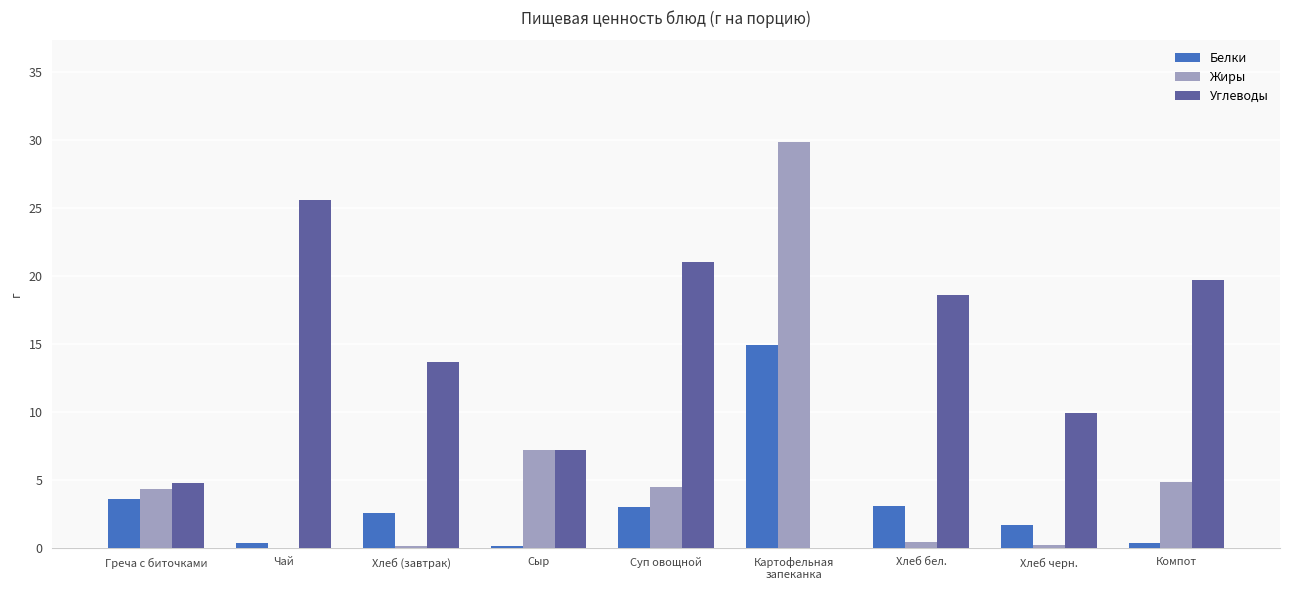

What is the sum of all Углеводы values?

120.4